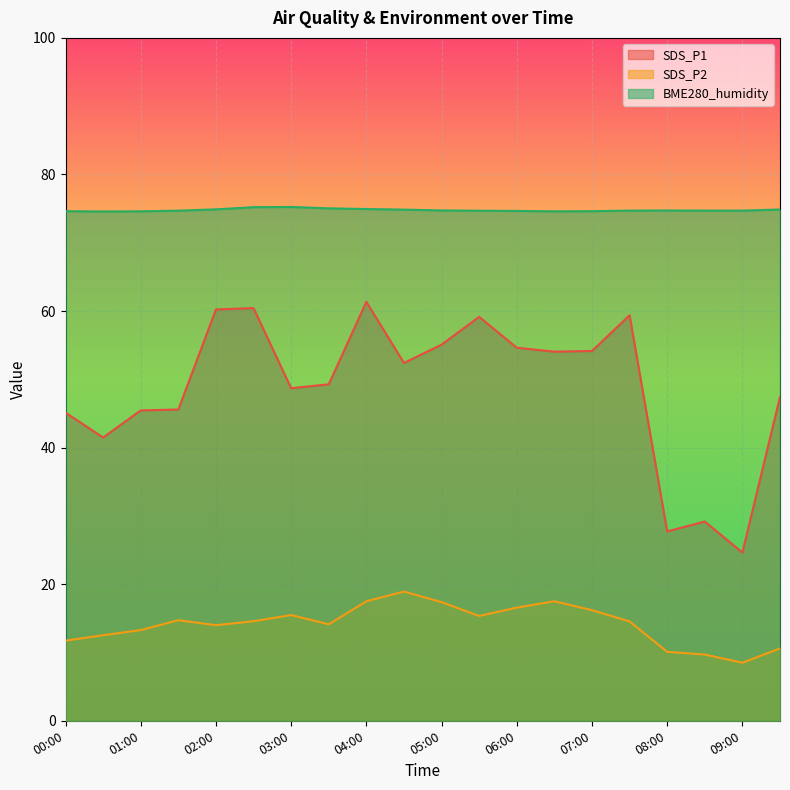

The SDS_P2 series shows 10.1 at 08:00. True or false?

True